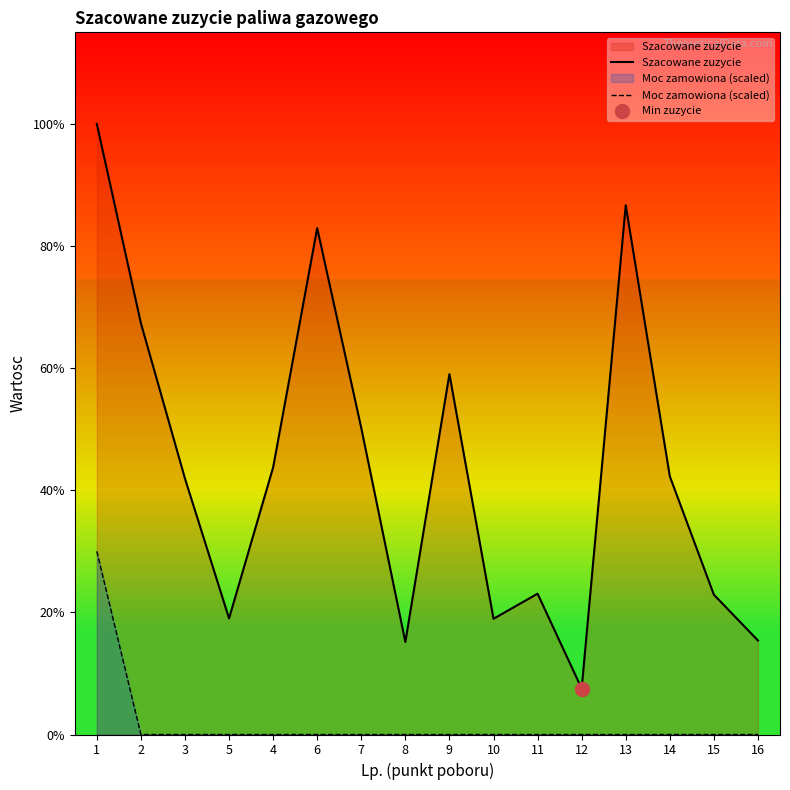

Reading left to right, what are all the values shown in this chart?

Szacowane zuzycie: 194484.0	131006.0	81519.0	36984.0	85075.0	161292.0	97612.0	29473.0	114794.0	36867.0	44853.0	14641.0	168580.0	82246.0	44524.0	29943.0
Moc zamowiona (scaled): 58345.2	0.0	0.0	0.0	0.0	0.0	0.0	0.0	0.0	0.0	0.0	0.0	0.0	0.0	0.0	0.0